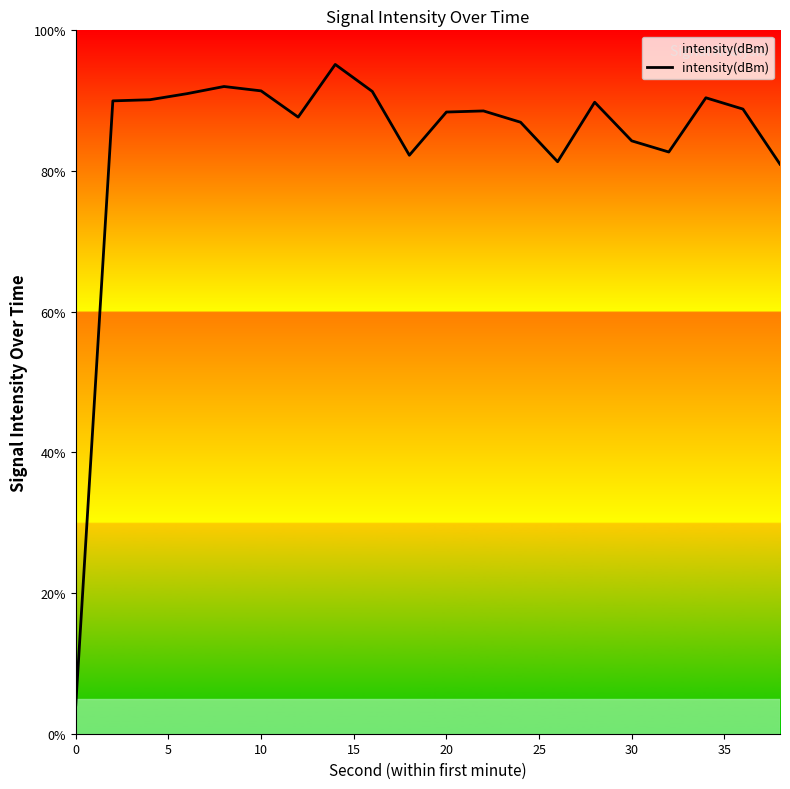

What is the average value?

83.9